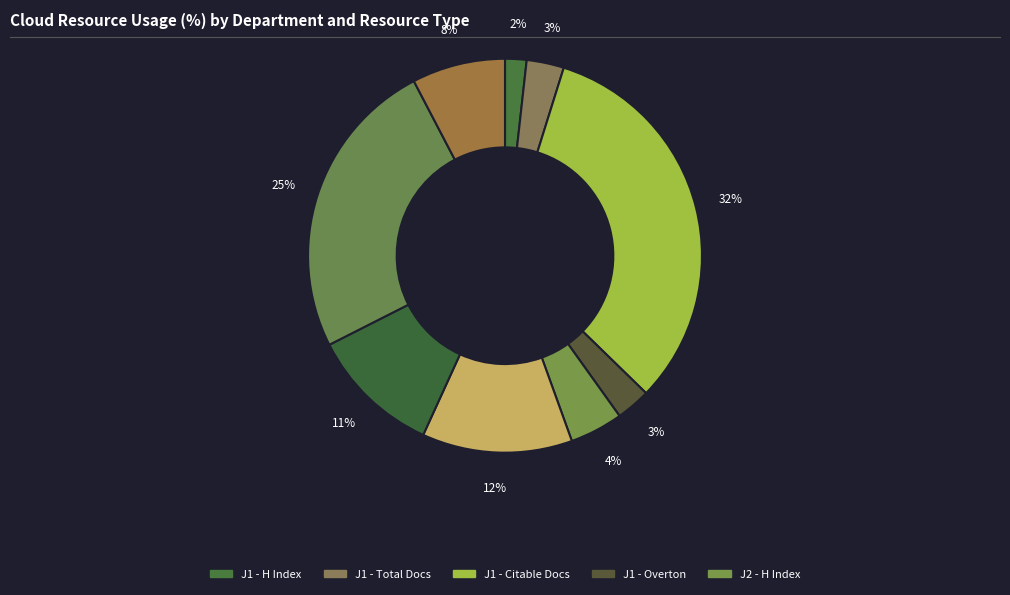

How many segments does this pie chart have?

9